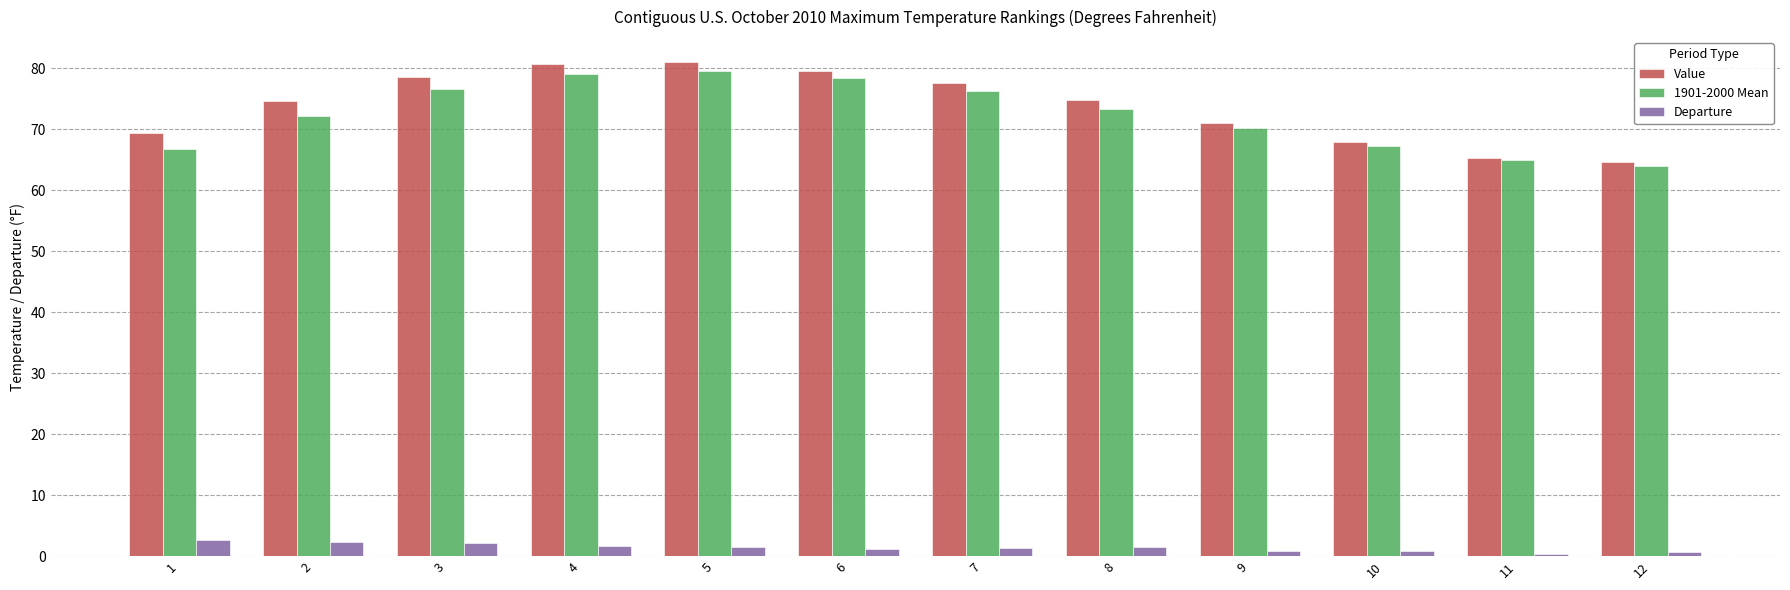

True or false: Value has a value of 64.7 at 12.

True